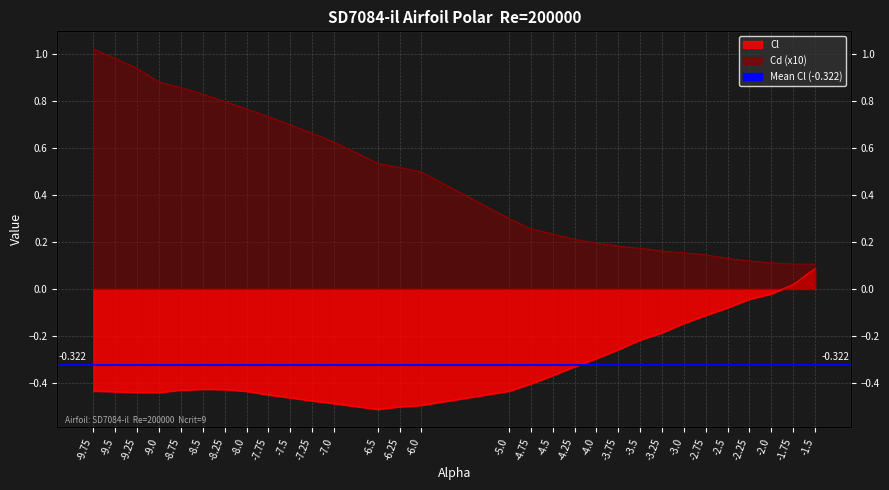

True or false: Cd and Cl intersect in this chart.

False